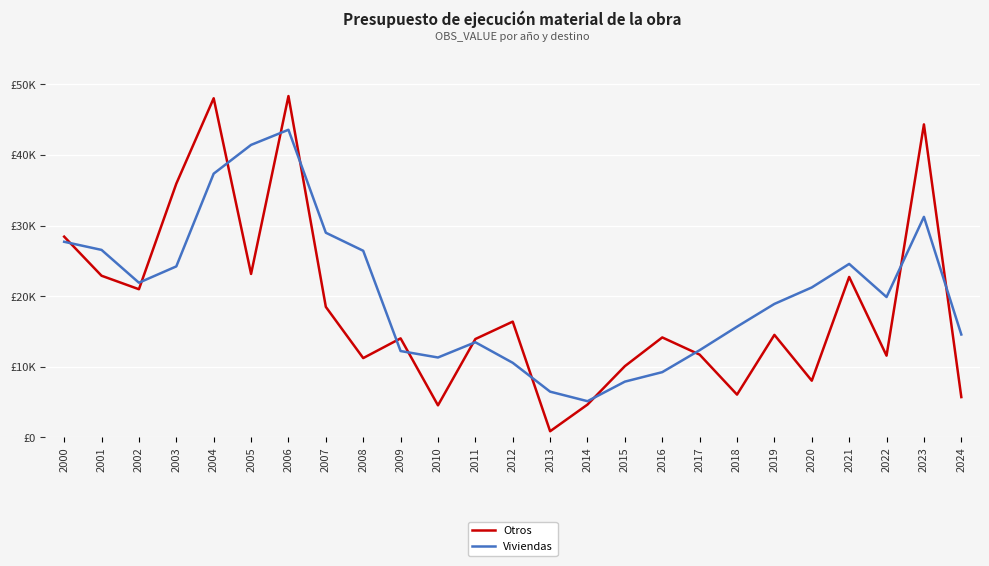

Which series ends up on top after the final intersection of Viviendas and Otros?

Viviendas